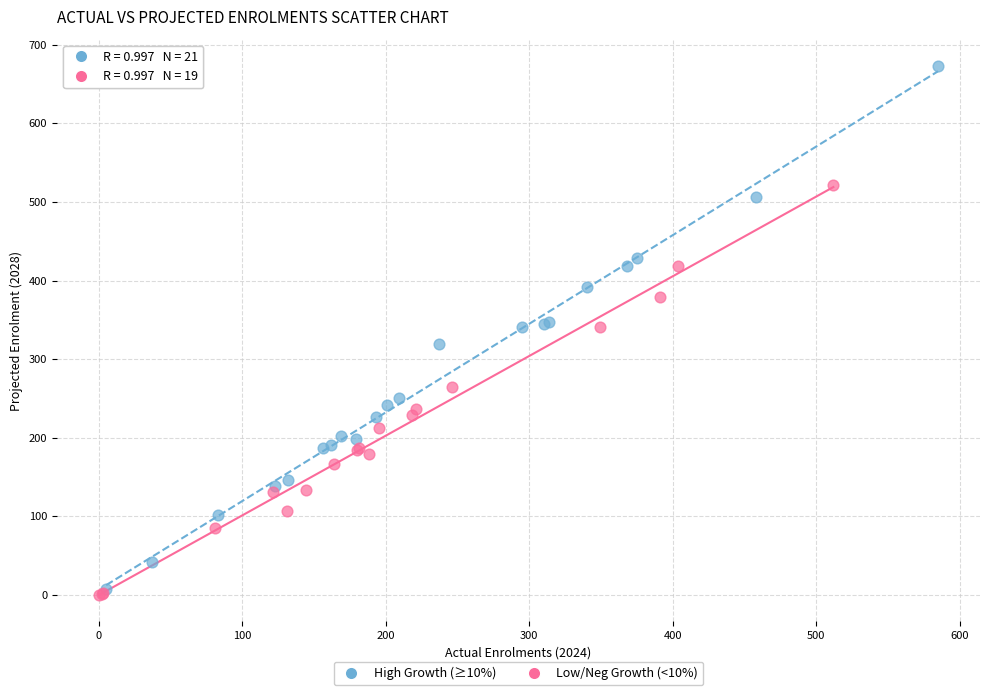

Which series has the widest spread of Y values?

High Growth (≥10%)